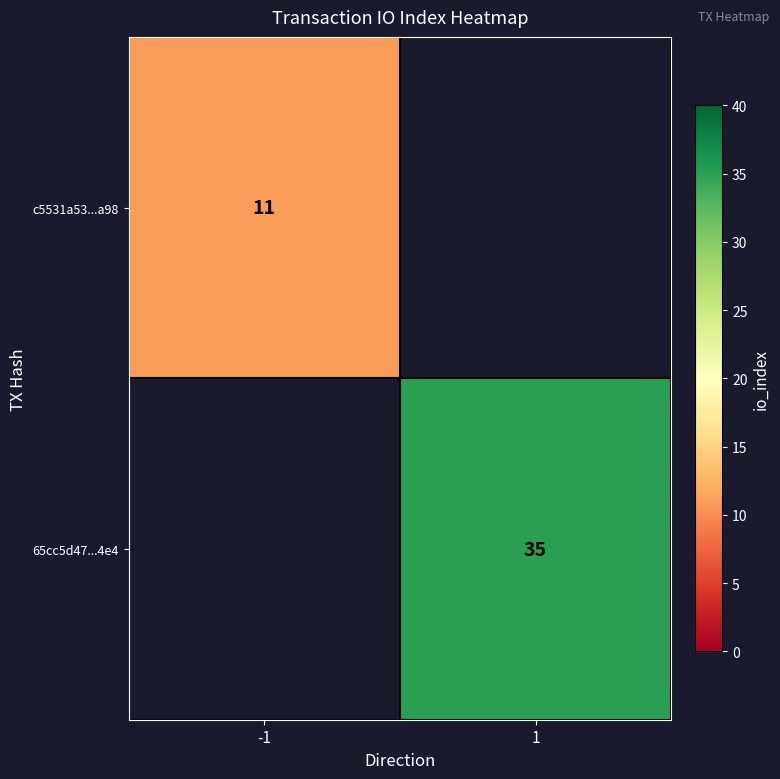

Is it true that c5531a53...a98 equals 11 at -1?

True